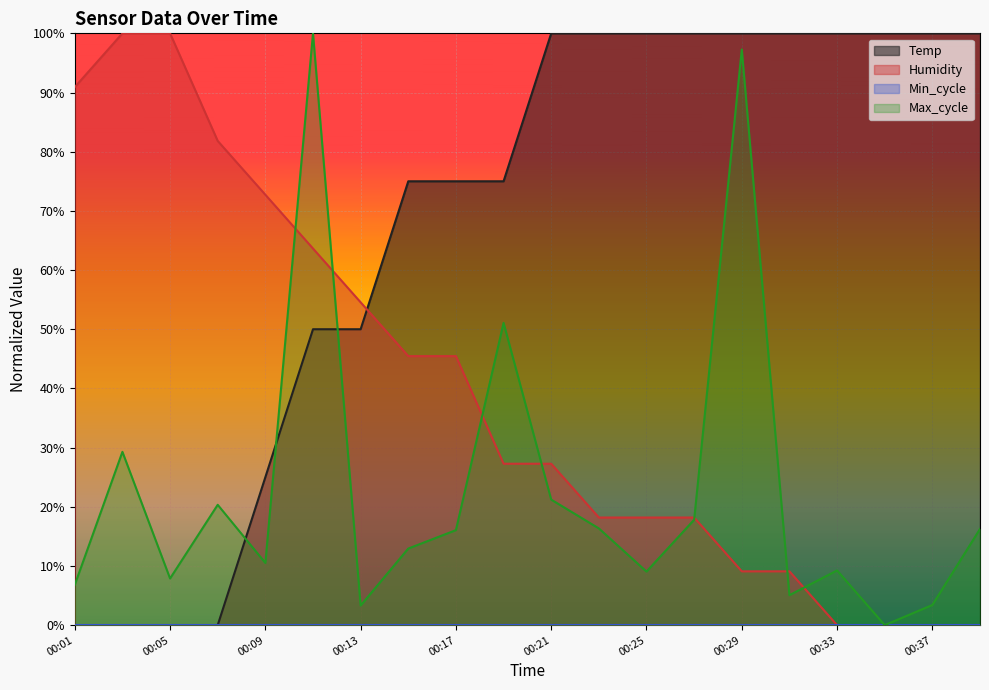

Where is Max_cycle nearest to the value 0?

00:35